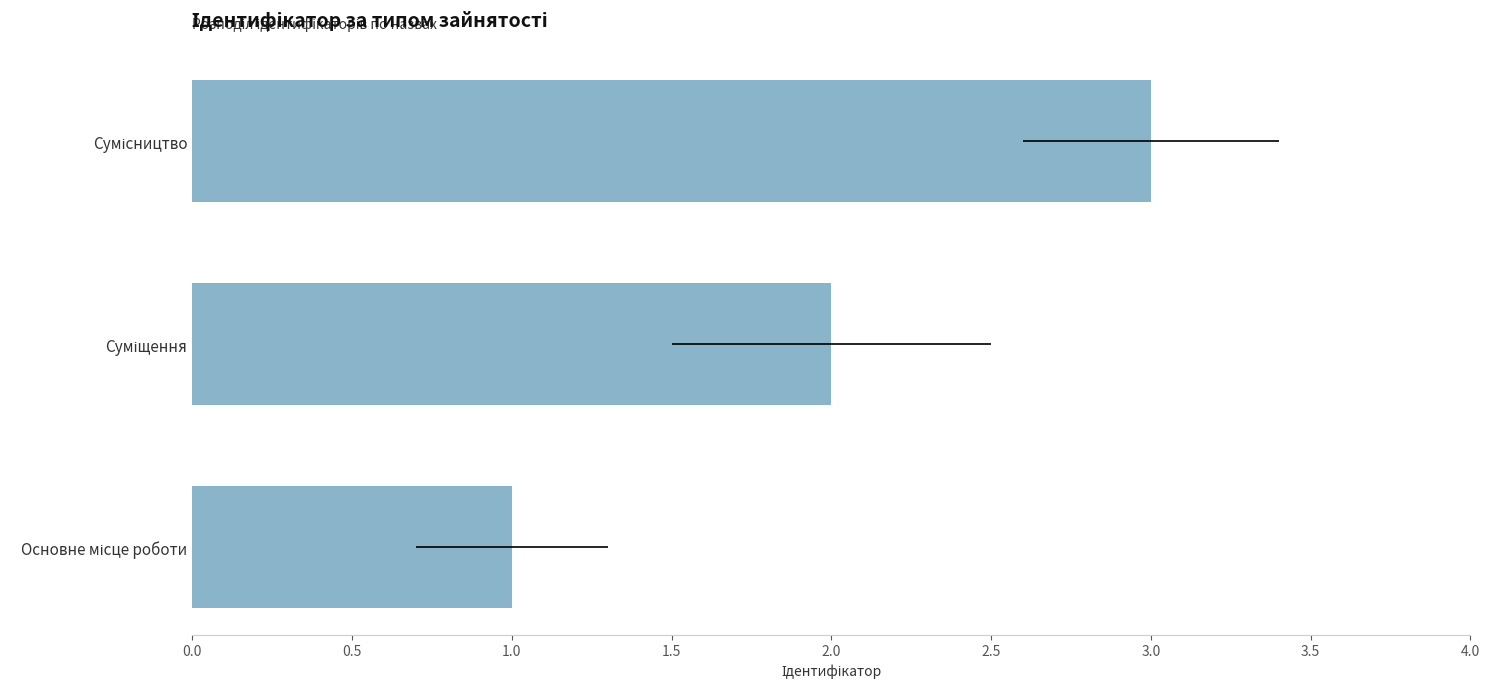

Reading left to right, list all the values displayed in this chart.

1	2	3